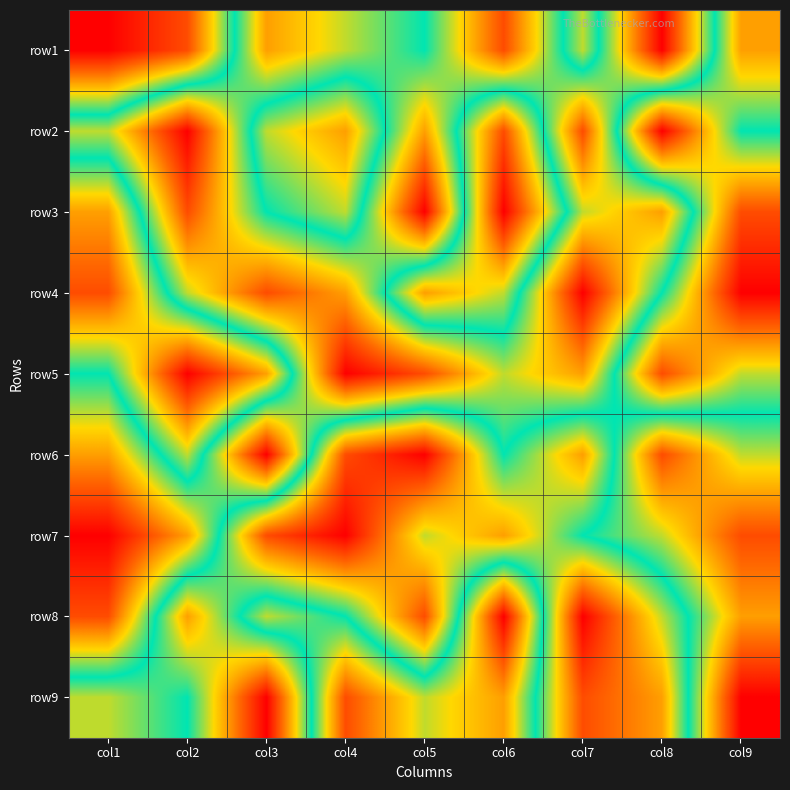

Reading left to right, transcribe all the data shown in this chart.

row1: col1=1	col2=2	col3=7	col4=6	col5=5	col6=8	col7=4	col8=9	col9=3
row2: col1=6	col2=9	col3=4	col4=3	col5=7	col6=2	col7=8	col8=1	col9=5
row3: col1=3	col2=8	col3=5	col4=4	col5=9	col6=1	col7=6	col8=7	col9=2
row4: col1=2	col2=6	col3=8	col4=7	col5=3	col6=4	col7=9	col8=5	col9=1
row5: col1=5	col2=1	col3=3	col4=9	col5=8	col6=6	col7=7	col8=2	col9=4
row6: col1=7	col2=4	col3=9	col4=2	col5=1	col6=5	col7=3	col8=8	col9=6
row7: col1=9	col2=7	col3=2	col4=1	col5=4	col6=3	col7=5	col8=6	col9=8
row8: col1=8	col2=3	col3=6	col4=5	col5=2	col6=9	col7=1	col8=4	col9=7
row9: col1=4	col2=5	col3=1	col4=8	col5=6	col6=7	col7=2	col8=3	col9=9